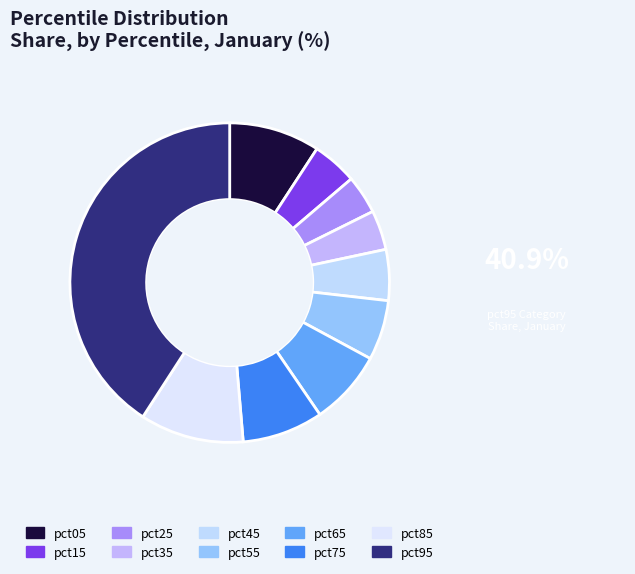

The pct25 slice represents 1% of the pie. True or false?

False